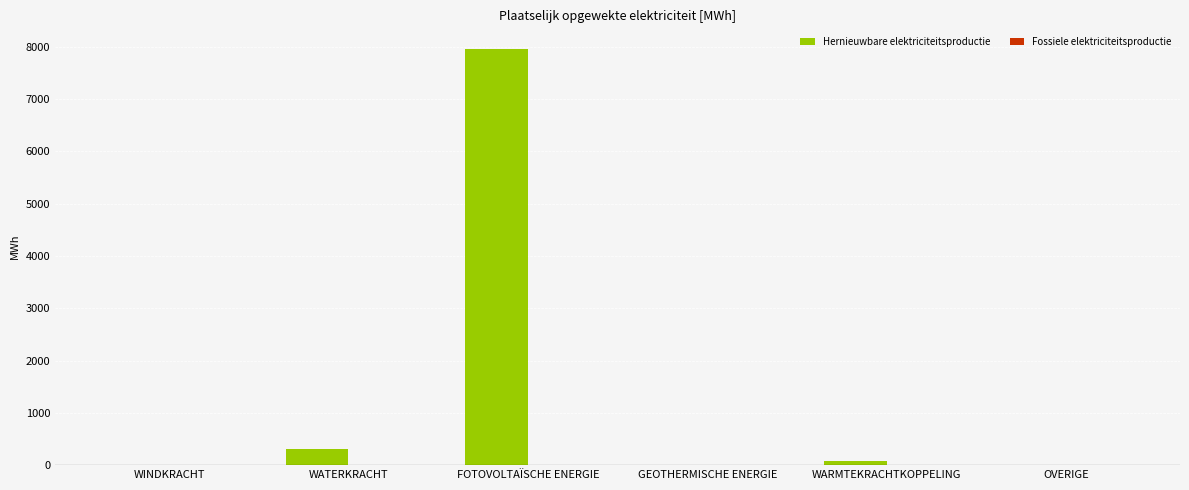

Reading left to right, extract all data points from this chart.

WINDKRACHT=0.0	WATERKRACHT=309.8	FOTOVOLTAÏSCHE ENERGIE=7952.4	GEOTHERMISCHE ENERGIE=0.0	WARMTEKRACHTKOPPELING=83.7	OVERIGE=0.0